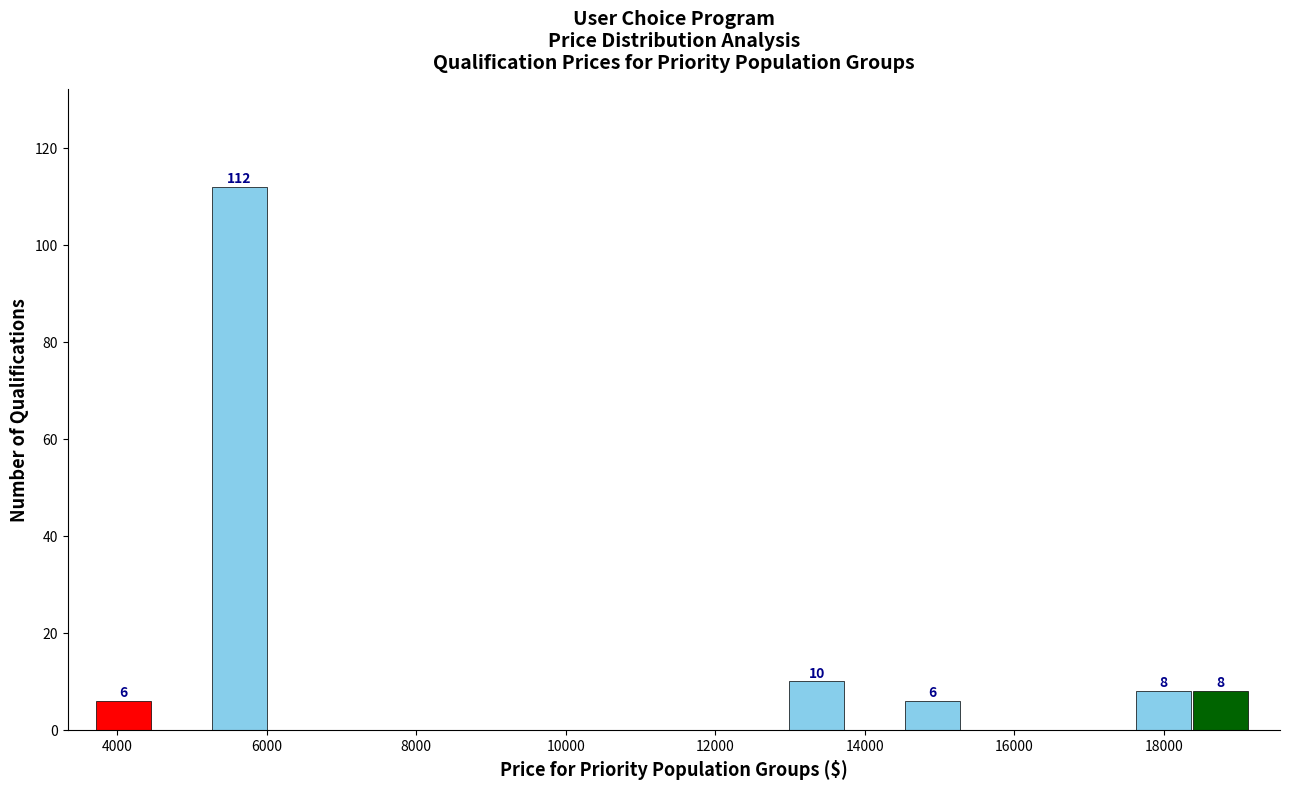

Read against the x-axis, roughly where is the centre of the tallest bar?

5600